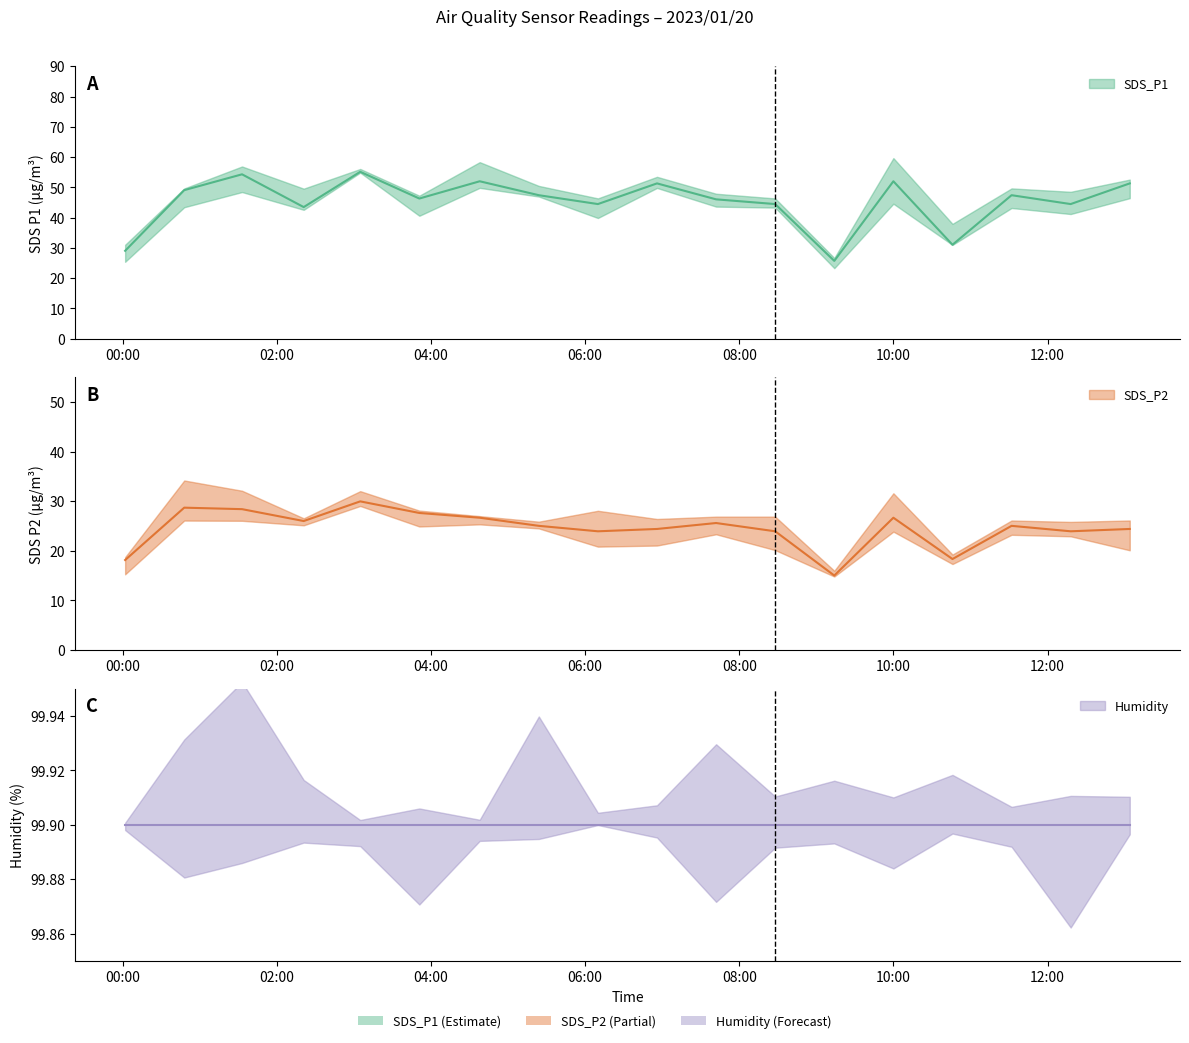

At which label does SDS_P2 first exceed 25?

2023/01/20 00:48